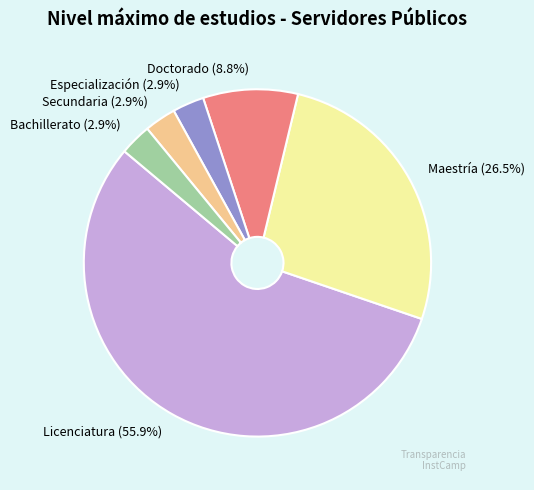

To the nearest percent, what percentage of the pie is Secundaria?

3%